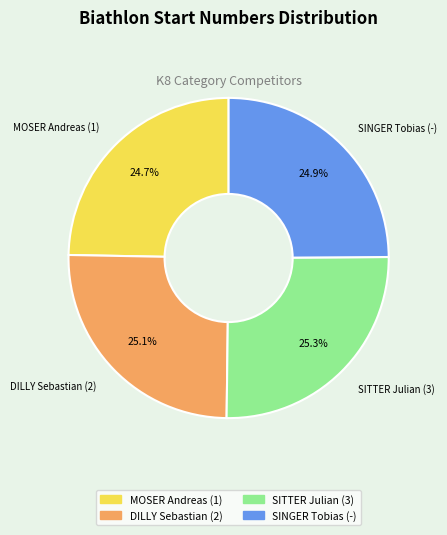

What portion of the pie excludes SINGER Tobias (-)?

75.1%